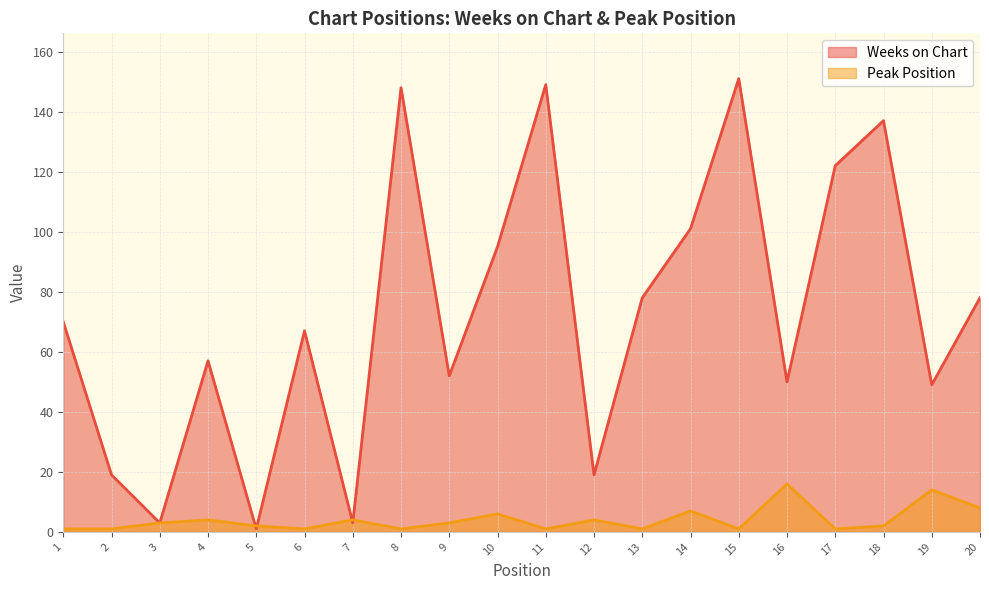

Read the Weeks on Chart value at 3.

3